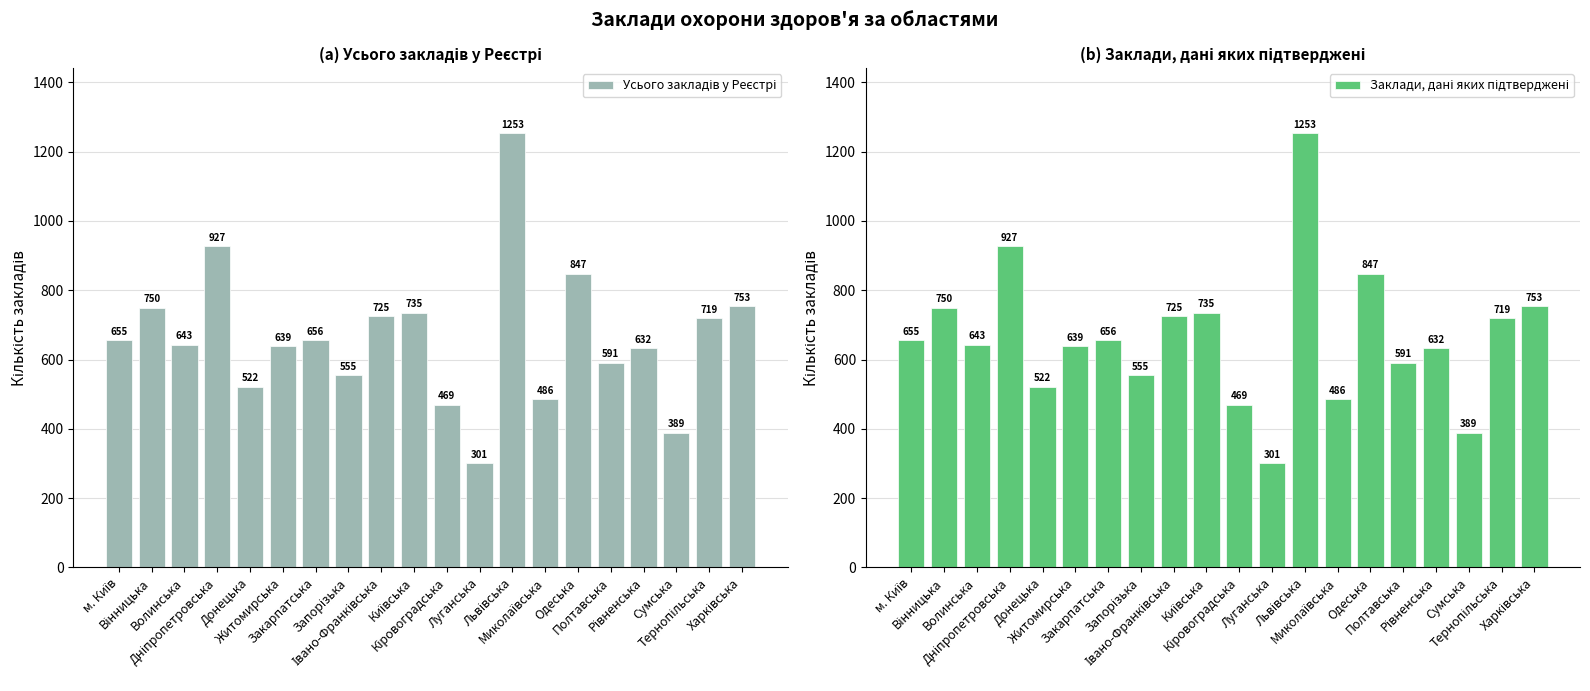

Between Волинська and Харківська, which series saw the biggest shift?

Усього закладів у Реєстрі